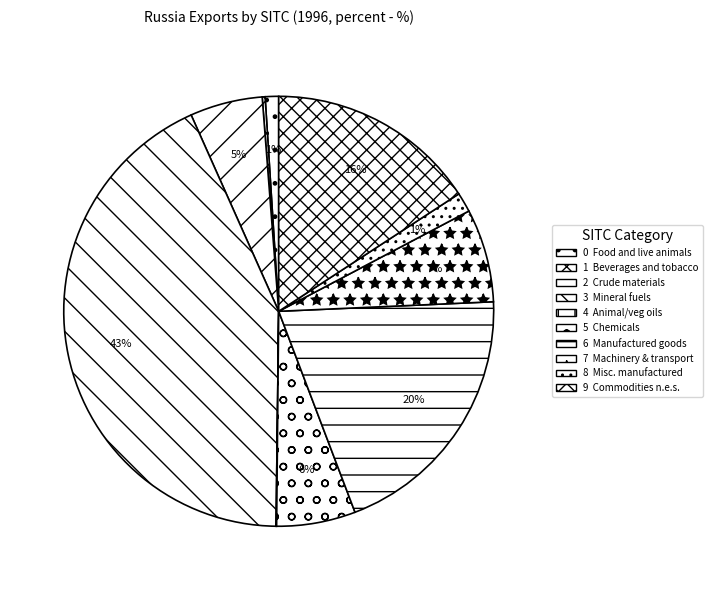

Does any single category account for the majority?

No